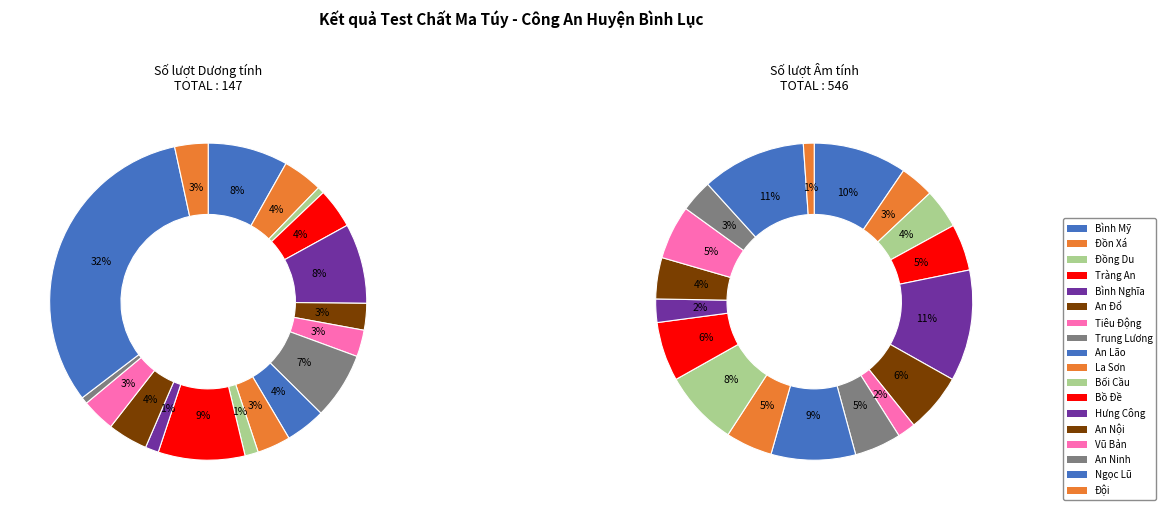

Is the sum of Vũ Bản and Hưng Công greater than half?

No